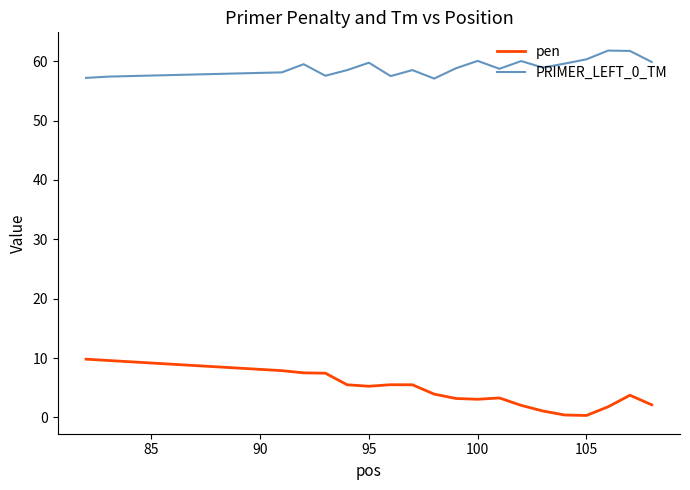

True or false: pen and PRIMER_LEFT_0_TM cross at least once.

False